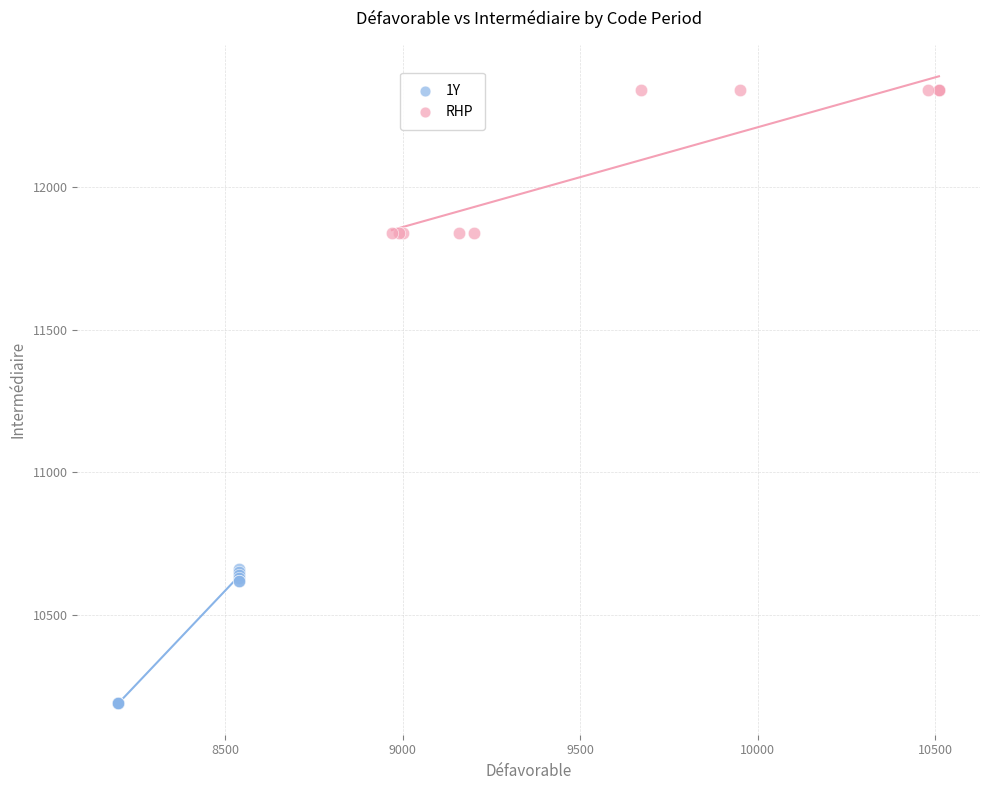

Which series contains the highest Y value?

RHP